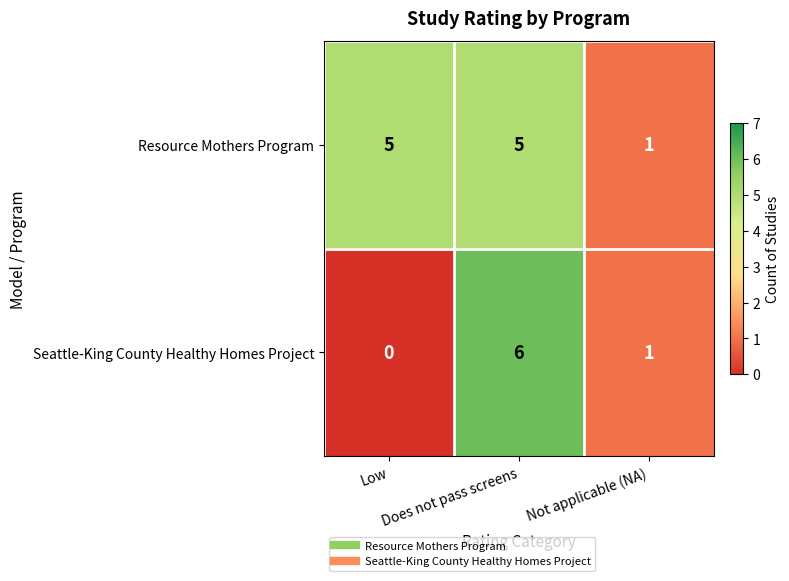

Which series has the largest total across all categories?

Resource Mothers Program